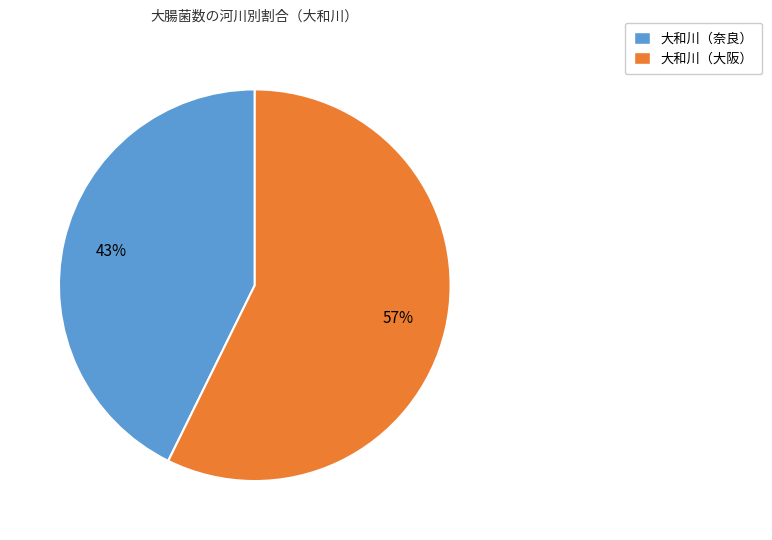

Between 大和川（奈良） and 大和川（大阪）, which is larger?

大和川（大阪）